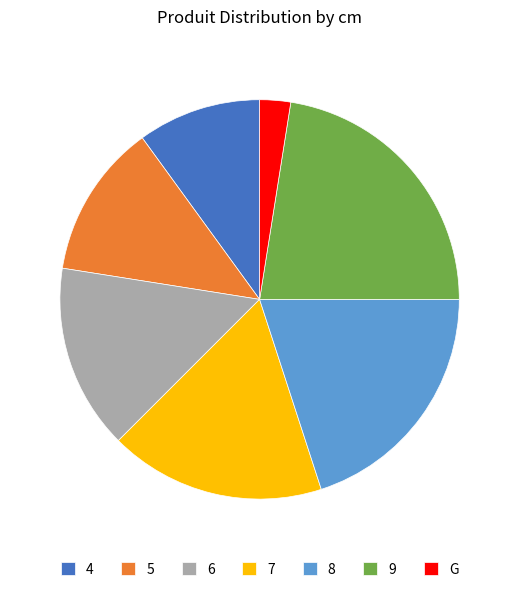

What is the largest slice in the pie chart?

9